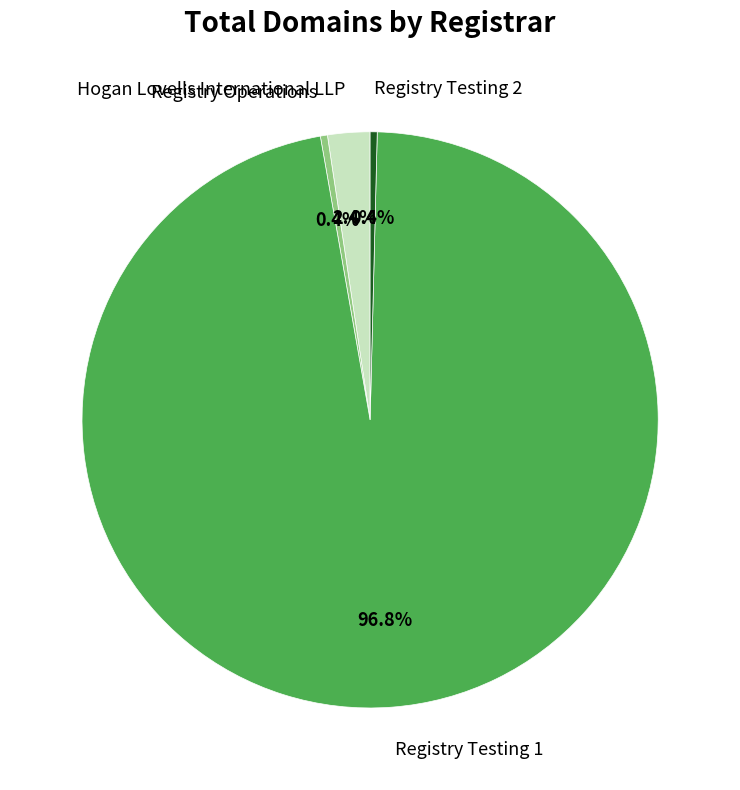

How many slices are in this pie chart?

4